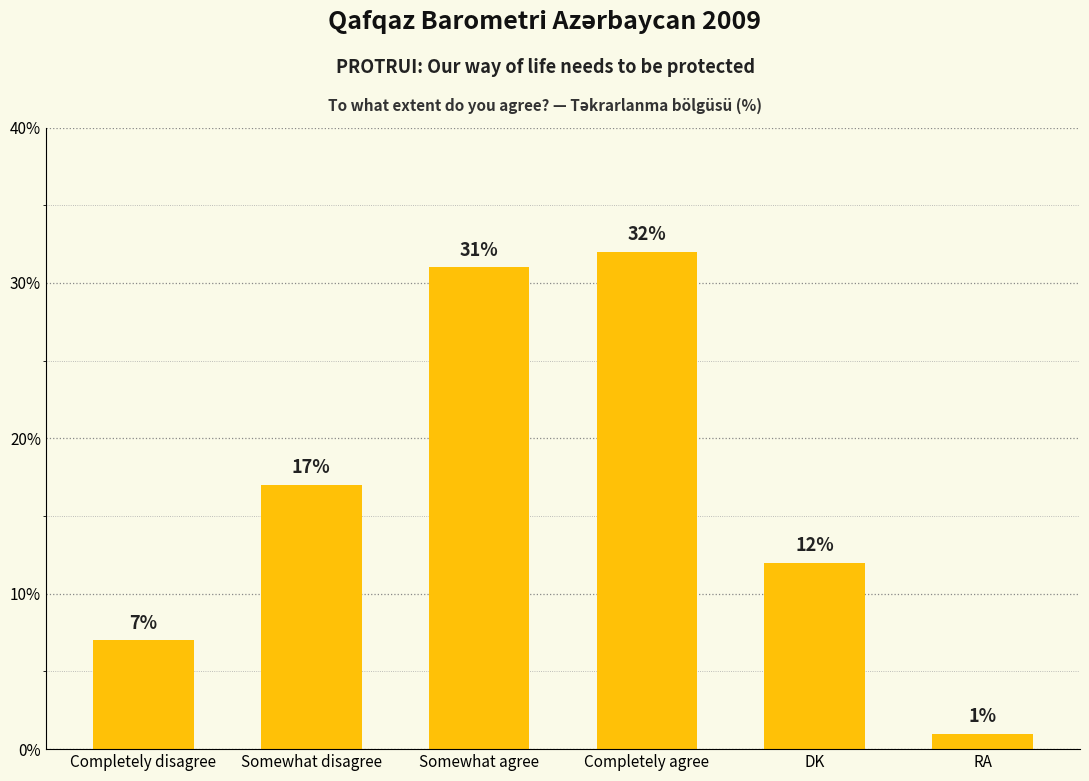

What is the change in value from Somewhat disagree to RA?

-16